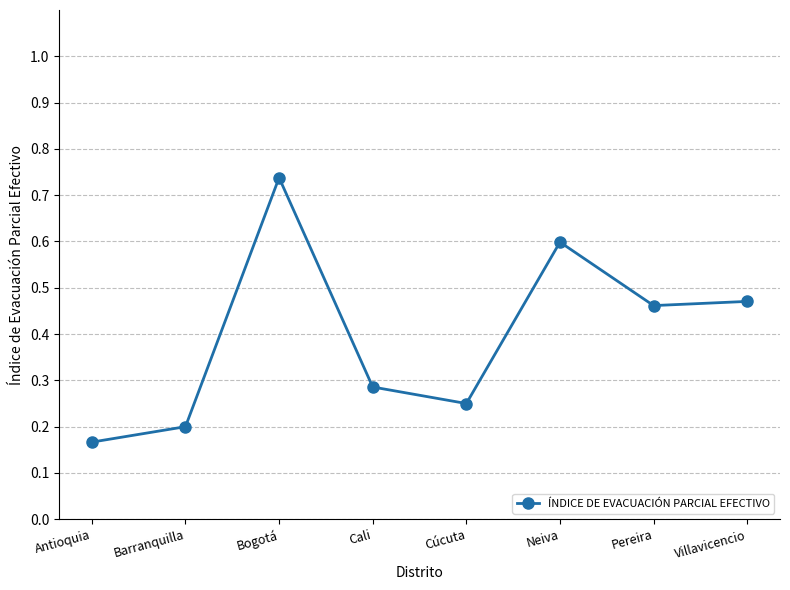

How many points are lower than both their immediate neighbors (excluding endpoints)?

2